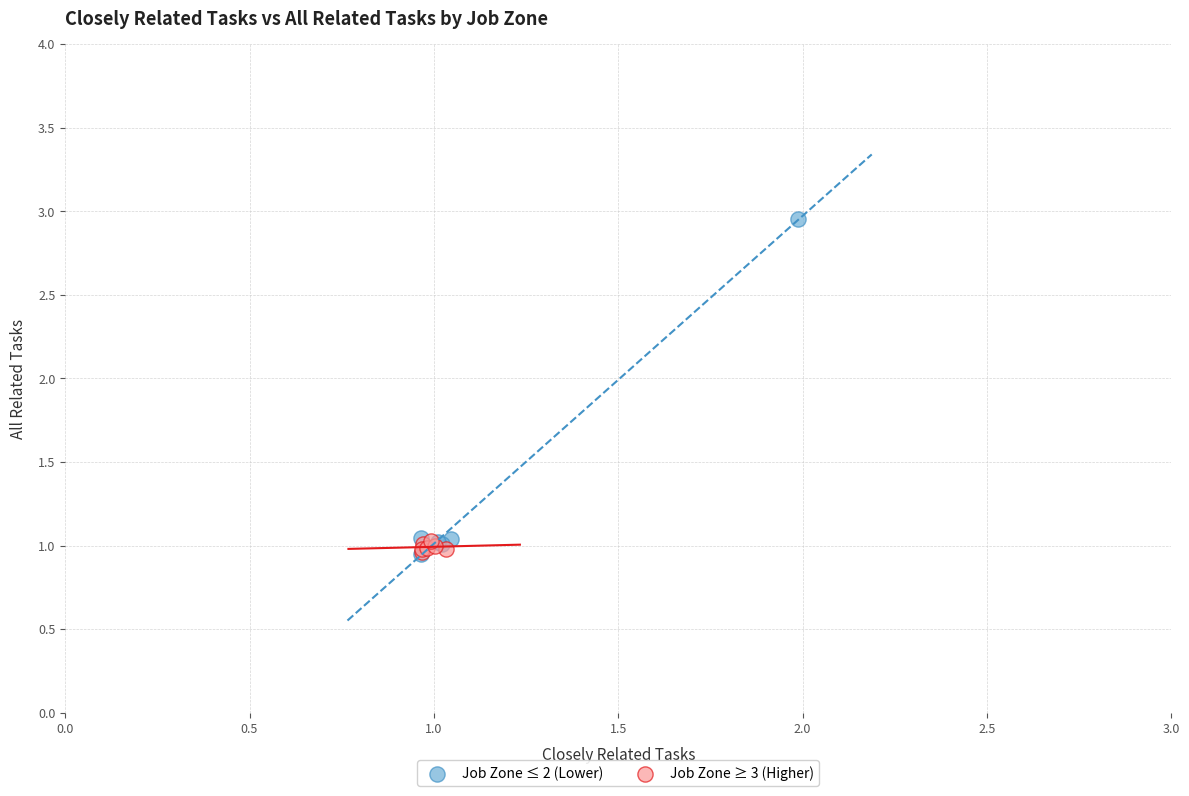

Which series has the largest Y range (max minus min)?

Job Zone ≤ 2 (Lower)